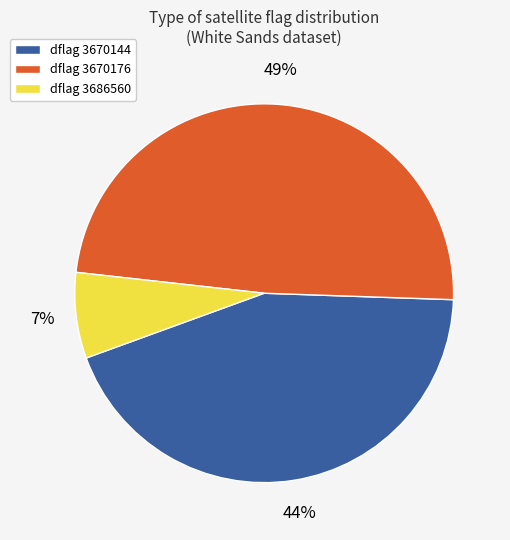

Is the sum of dflag 3670144 and dflag 3670176 greater than half?

Yes